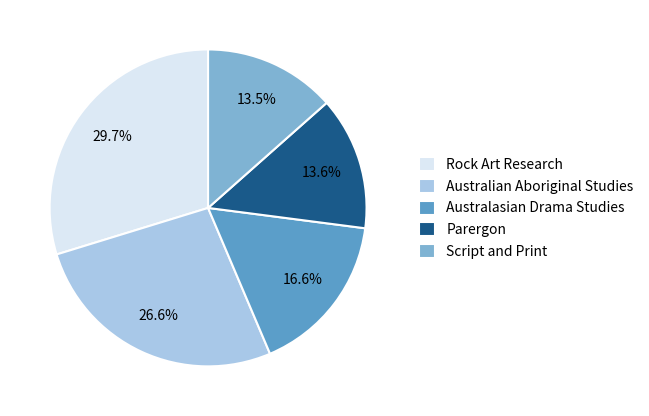

Is Australian Aboriginal Studies the majority of the pie?

No